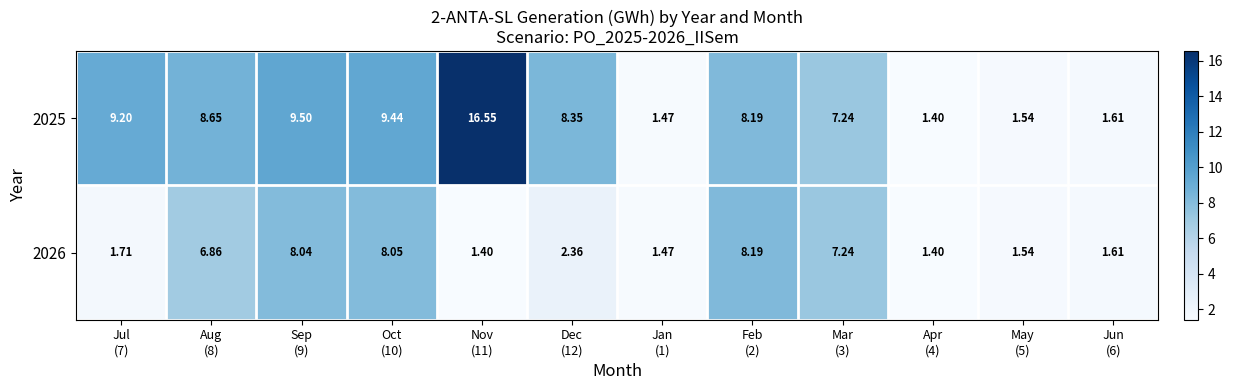

Rank the series at Aug
(8) from lowest to highest value.

2026, 2025